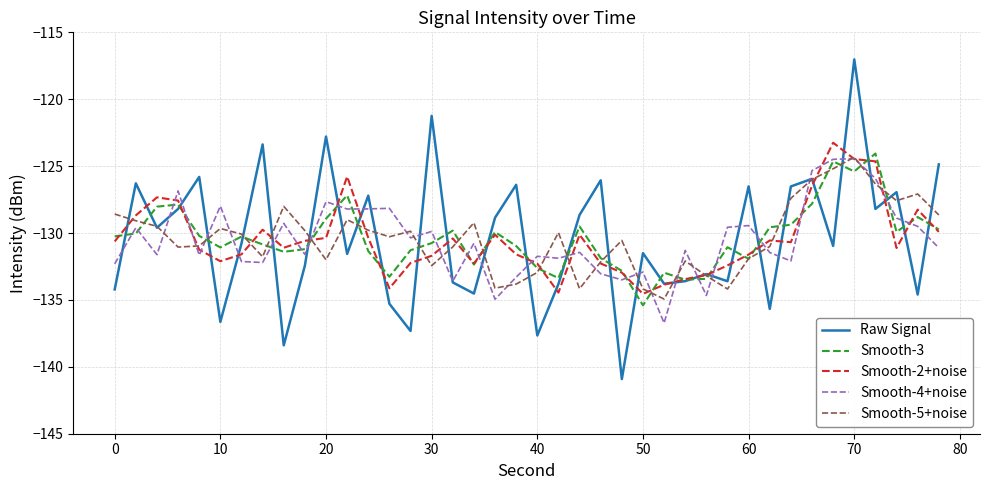

How many categories are shown in the chart?

40